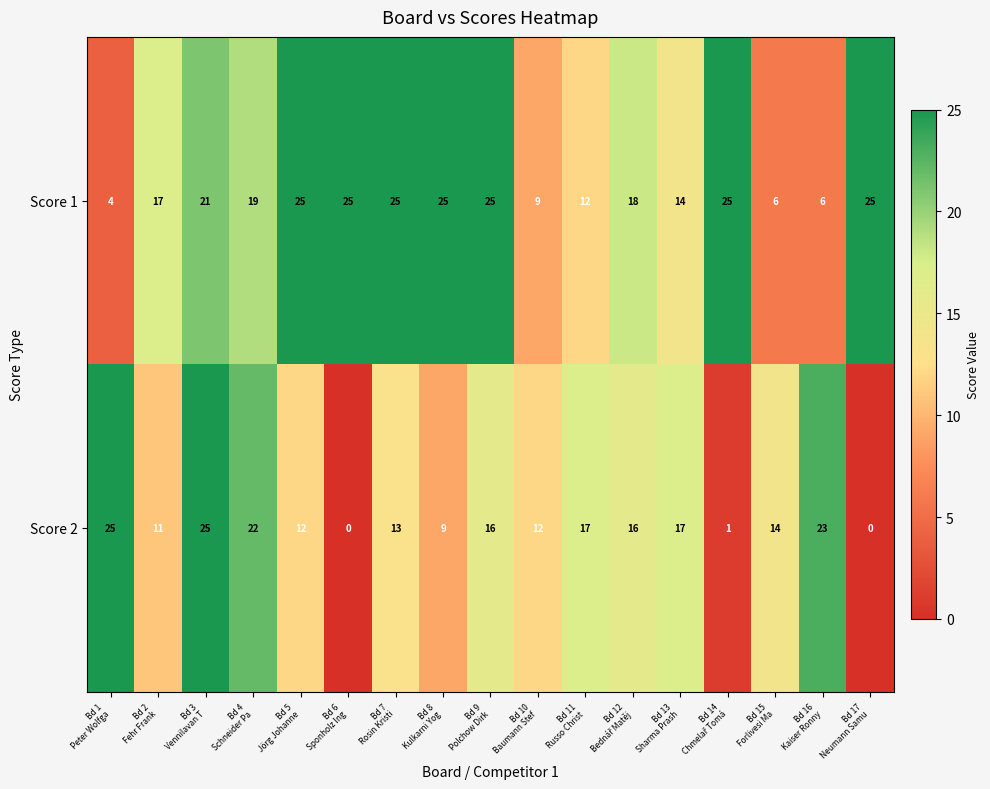

At Bd 15
Forlivesi Ma, list the series in order from largest to smallest.

Score 2, Score 1